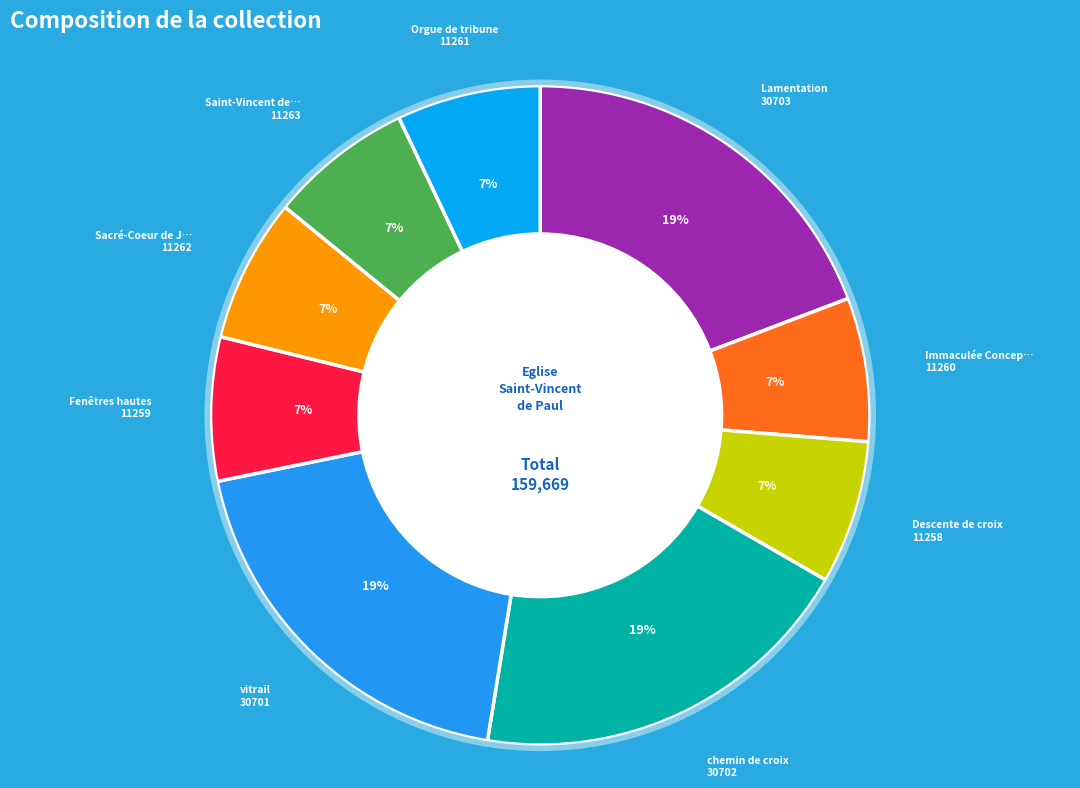

Is there a majority slice in this chart?

No